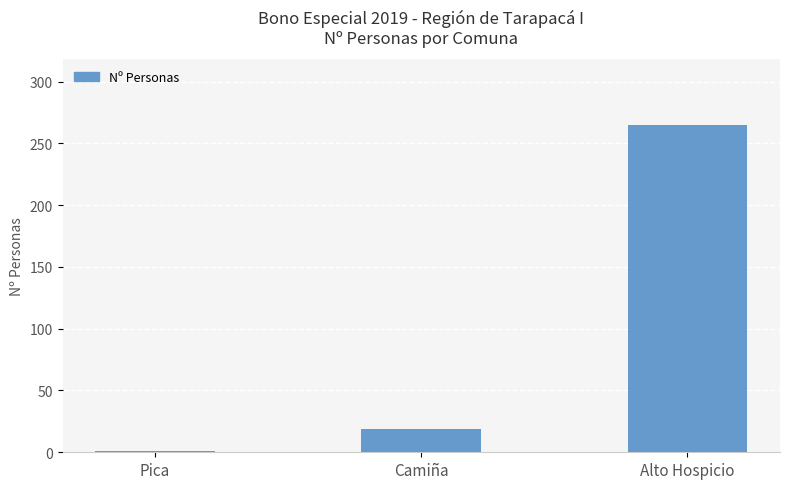

At which category does the chart reach its peak across all series?

Alto Hospicio